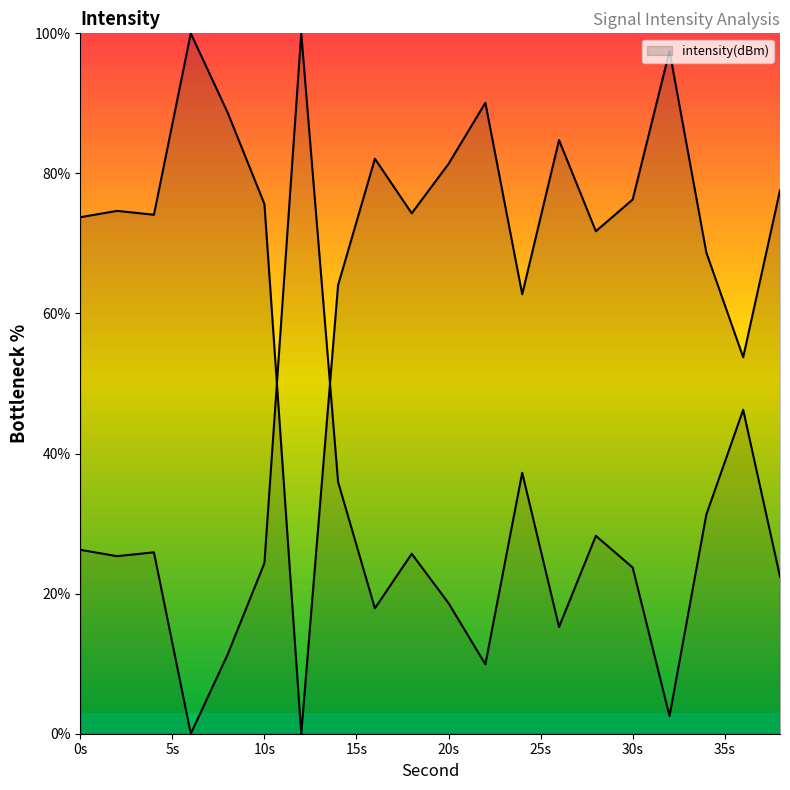

What is the average value?

73.6